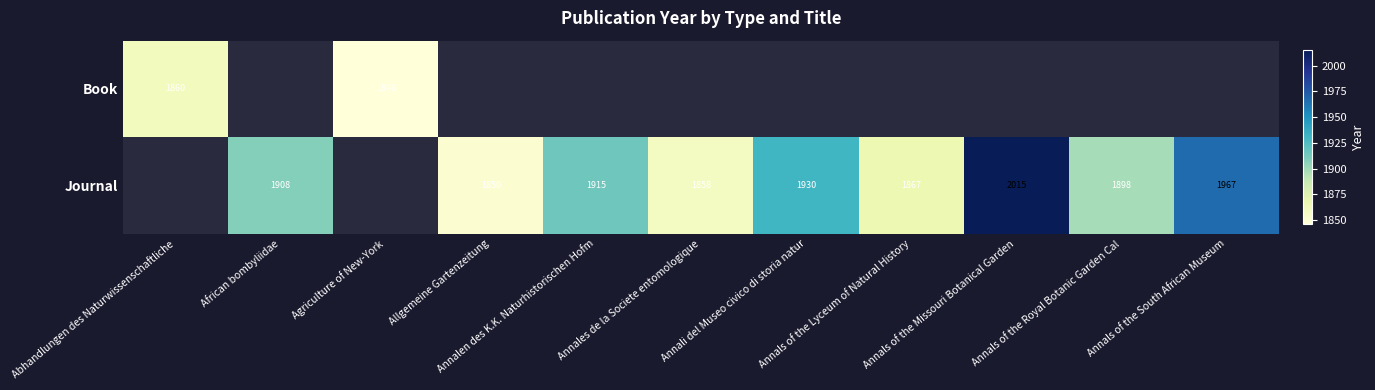

At which label does Journal first exceed 1867?

African bombyliidae